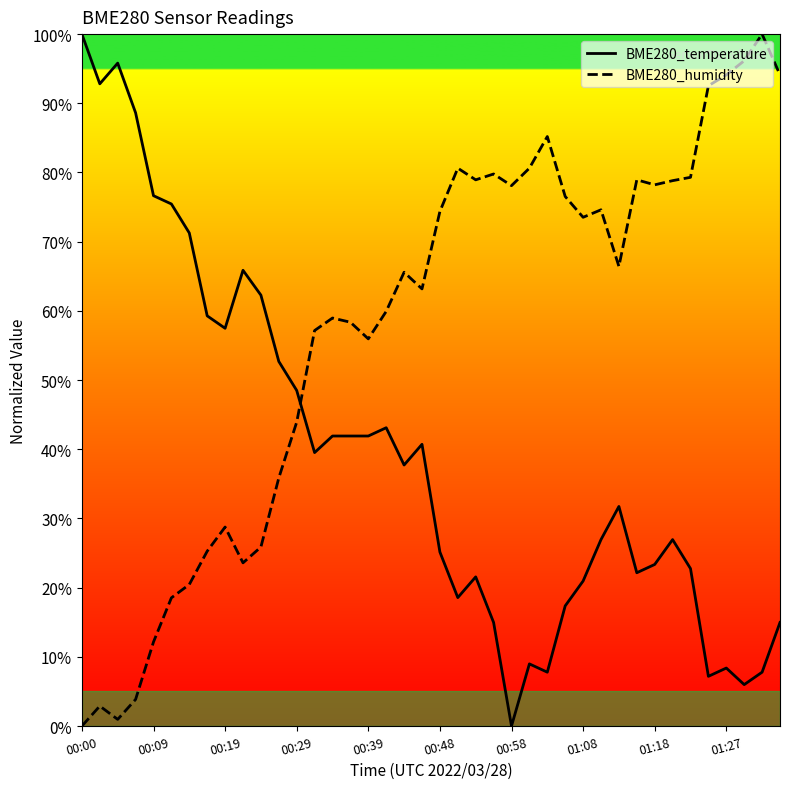

At 00:09, list the series in order from largest to smallest.

BME280_temperature, BME280_humidity